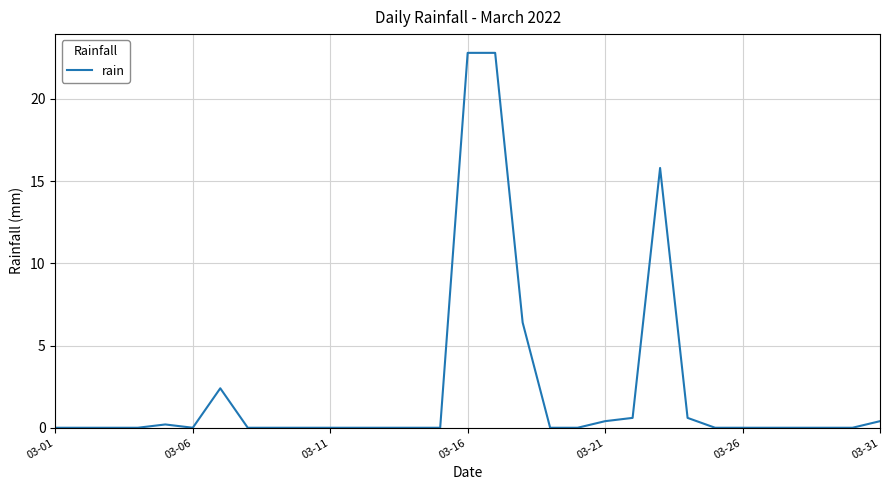

What is the difference between the maximum and minimum values?

22.8